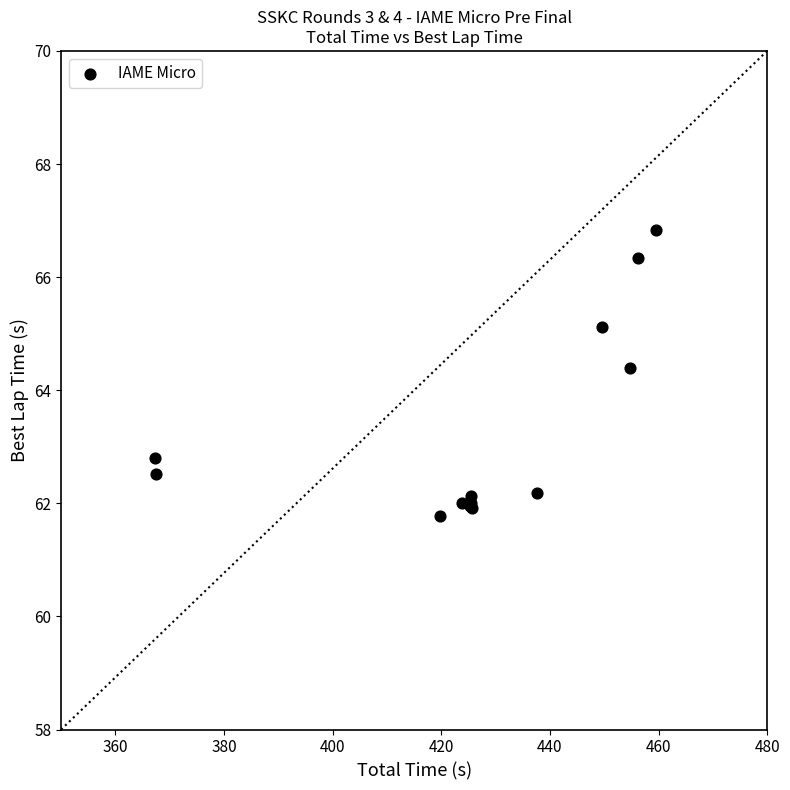

What Y value in the scatter plot is closest to 64?

64.4